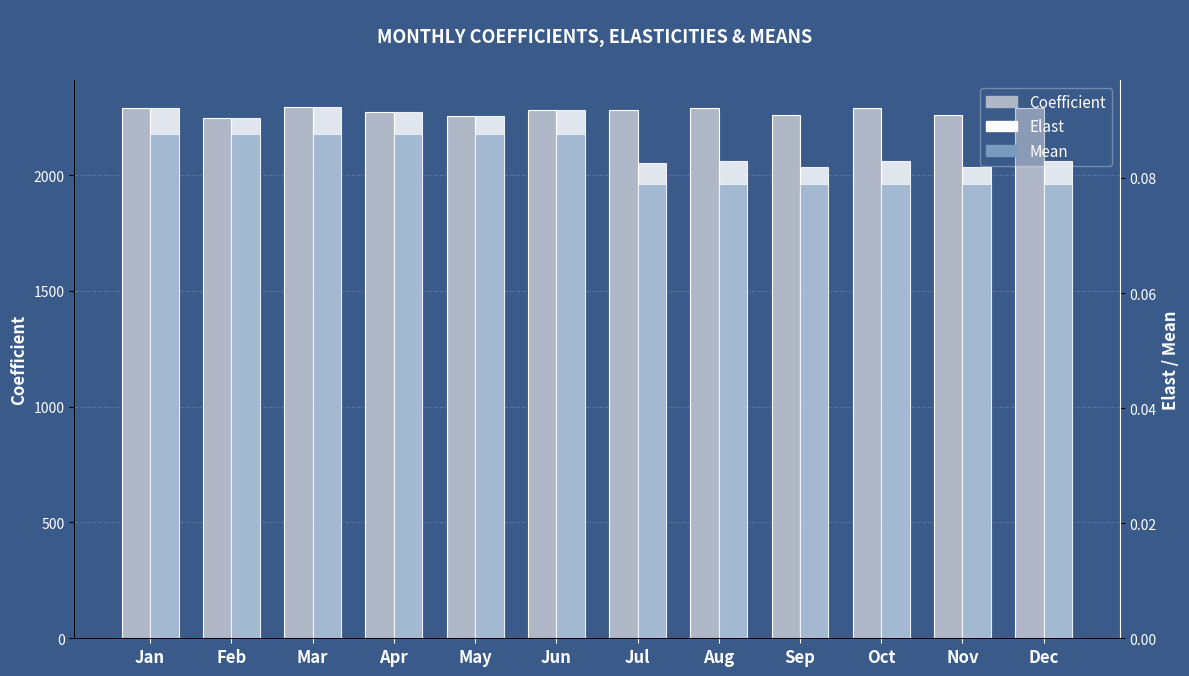

How many data points in Coefficient are above 2280?

6